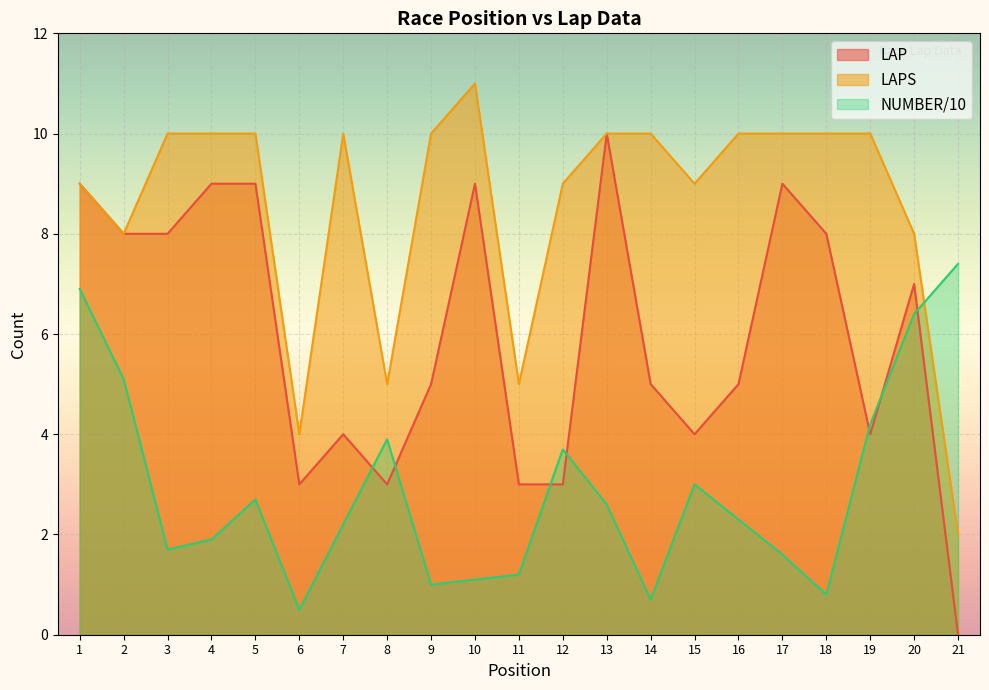

Reading left to right, what are all the values shown in this chart?

LAP: 1=9.0	2=8.0	3=8.0	4=9.0	5=9.0	6=3.0	7=4.0	8=3.0	9=5.0	10=9.0	11=3.0	12=3.0	13=10.0	14=5.0	15=4.0	16=5.0	17=9.0	18=8.0	19=4.0	20=7.0	21=0.0
LAPS: 1=9.0	2=8.0	3=10.0	4=10.0	5=10.0	6=4.0	7=10.0	8=5.0	9=10.0	10=11.0	11=5.0	12=9.0	13=10.0	14=10.0	15=9.0	16=10.0	17=10.0	18=10.0	19=10.0	20=8.0	21=2.0
NUMBER: 1=6.9	2=5.1	3=1.7	4=1.9	5=2.7	6=0.5	7=2.2	8=3.9	9=1.0	10=1.1	11=1.2	12=3.7	13=2.6	14=0.7	15=3.0	16=2.3	17=1.6	18=0.8	19=4.2	20=6.4	21=7.4